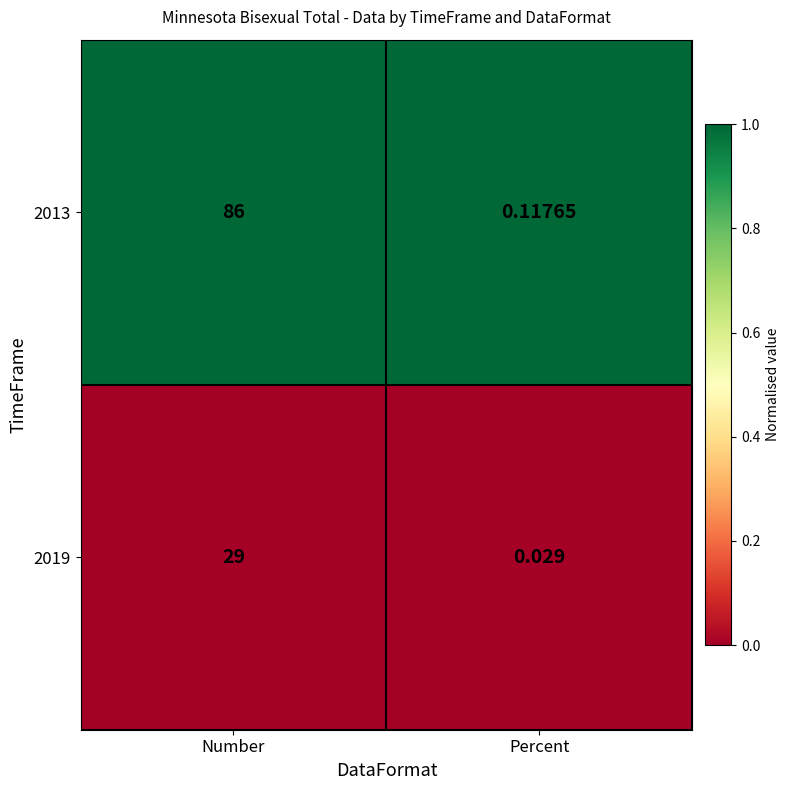

Which category has the highest value across all series?

Number